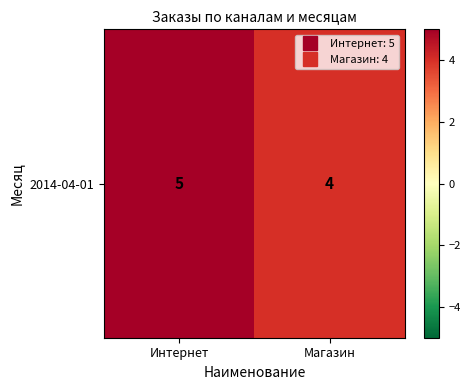

Read the value at Интернет.

5